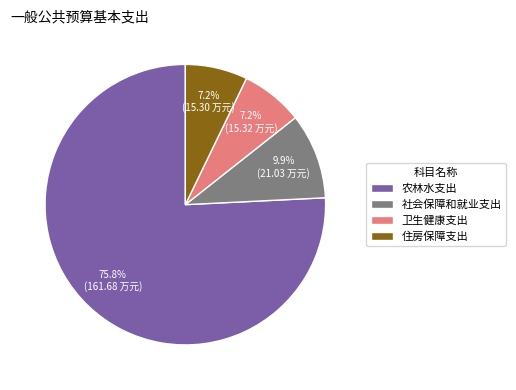

Is 农林水支出 the majority of the pie?

Yes